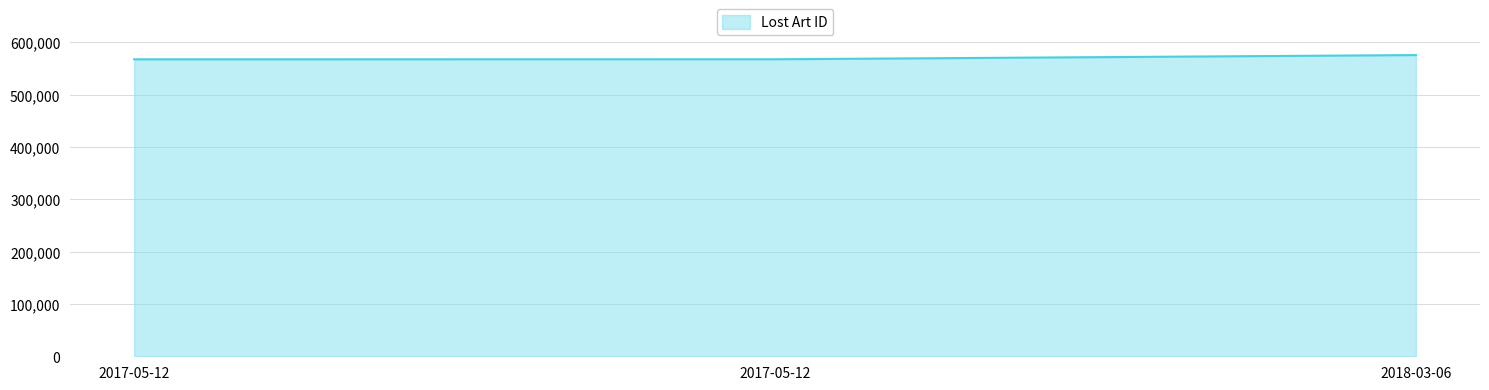

True or false: the data shows 575437 at 2018-03-06.

True